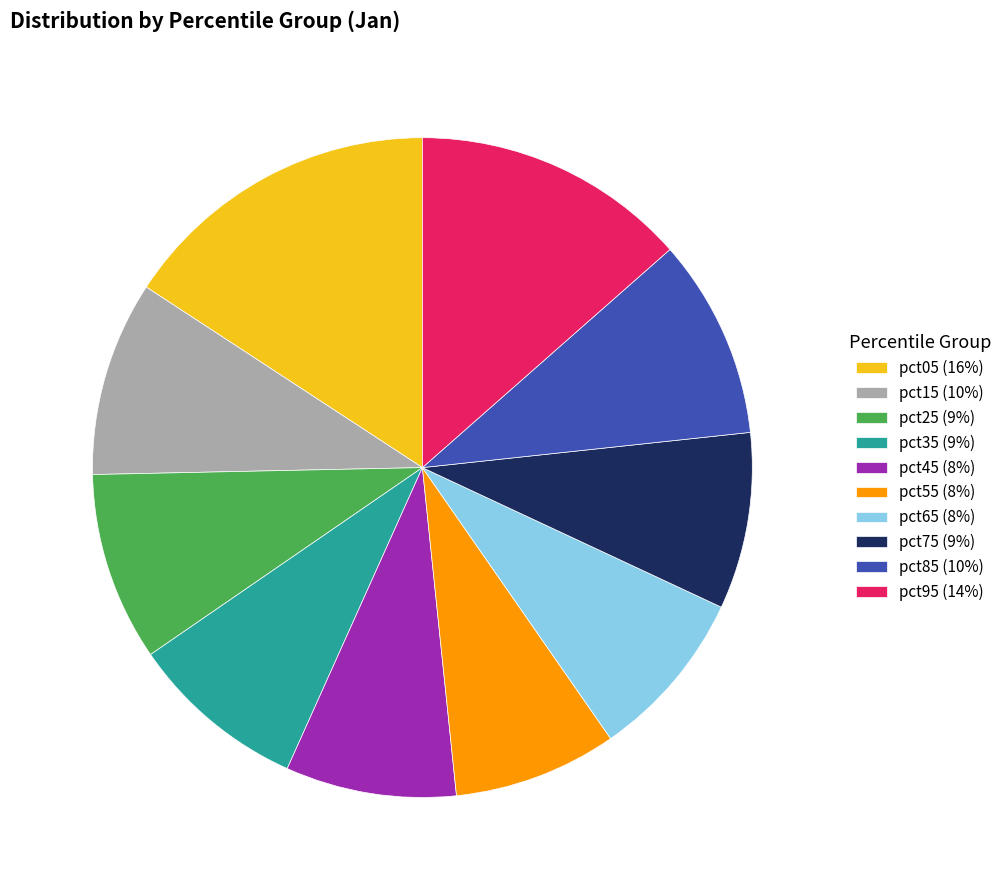

Does pct55 (8%) account for over 50% of the chart?

No